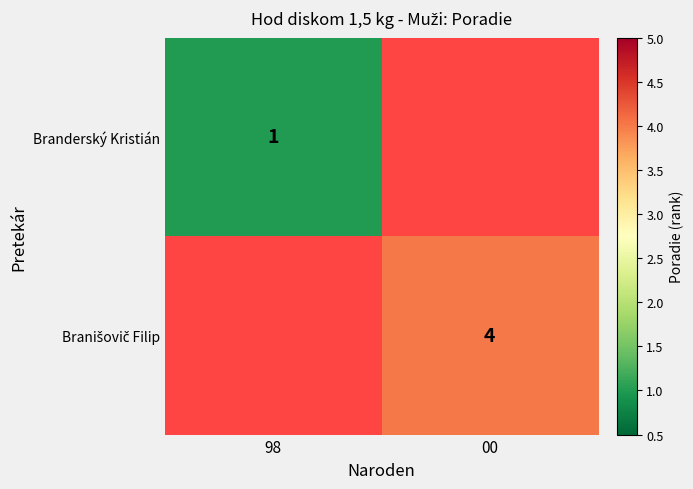

The Branderský Kristián series shows 1 at 98. True or false?

True